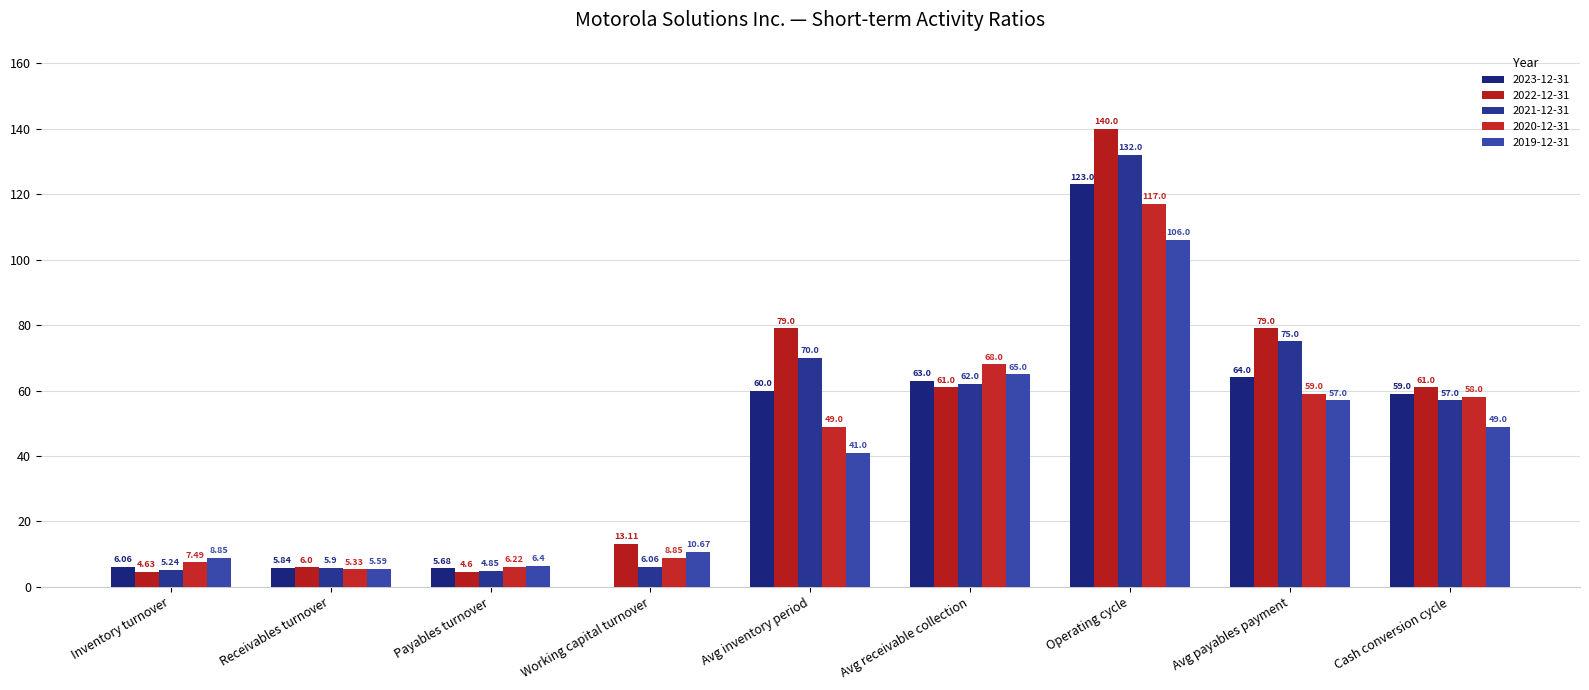

What is the sum of all 2021-12-31 values?

418.1